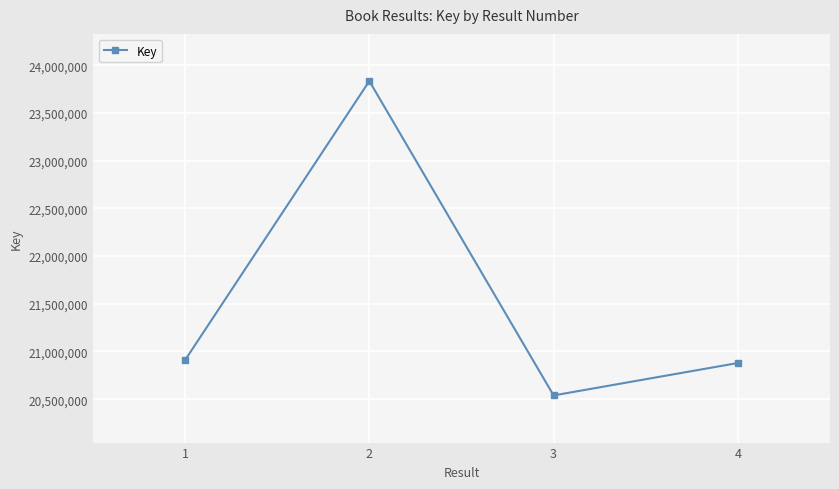

Reading right to left, extract all data points from this chart.

4=20879048	3=20539217	2=23834229	1=20908923